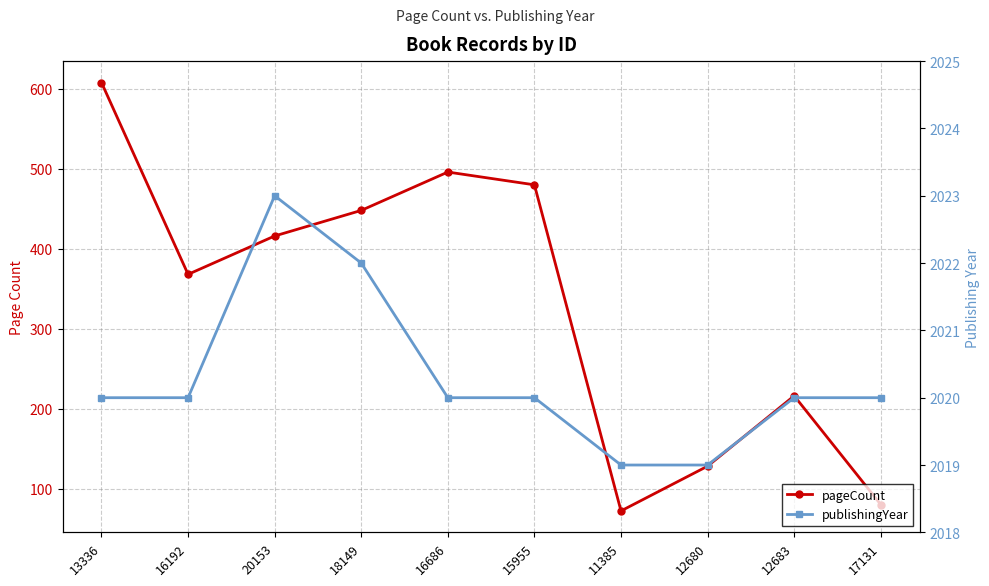

How many lines are shown in the chart?

2